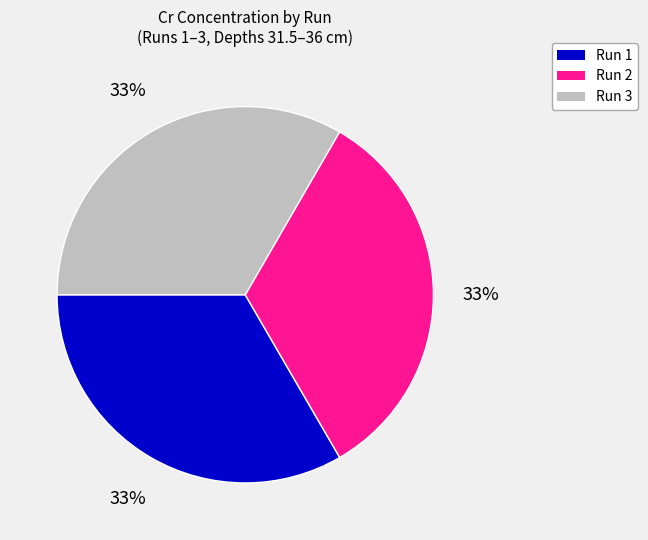

Count the number of slices in the pie.

3